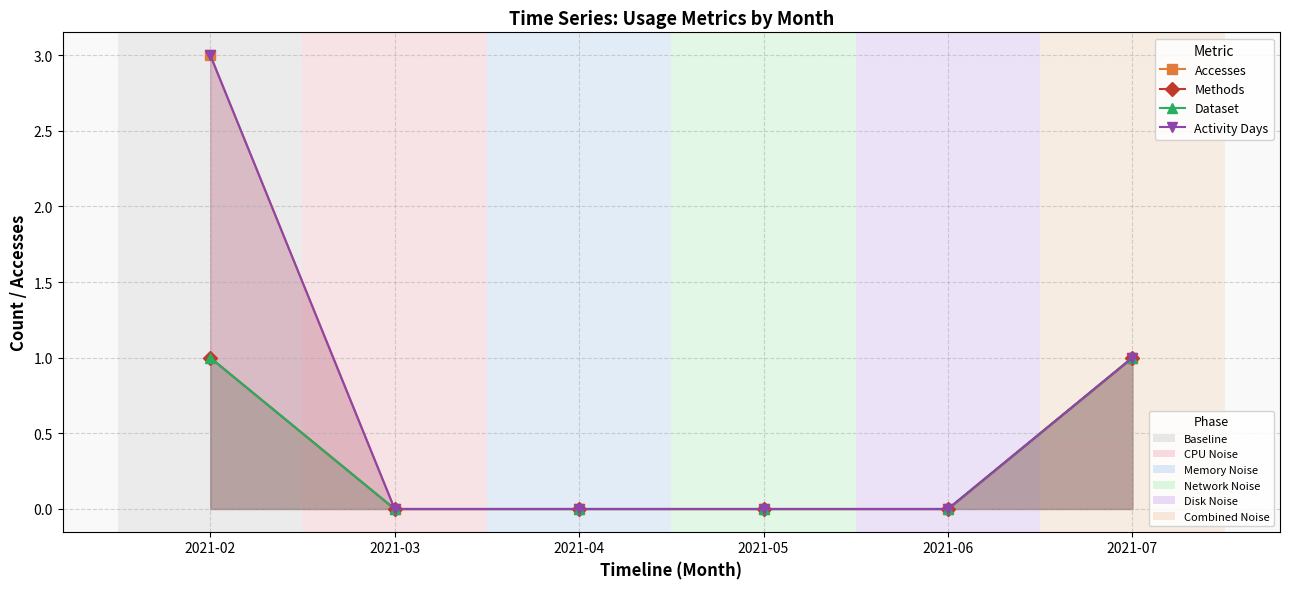

Is it true that Accesses equals 0 at 2021-05?

True